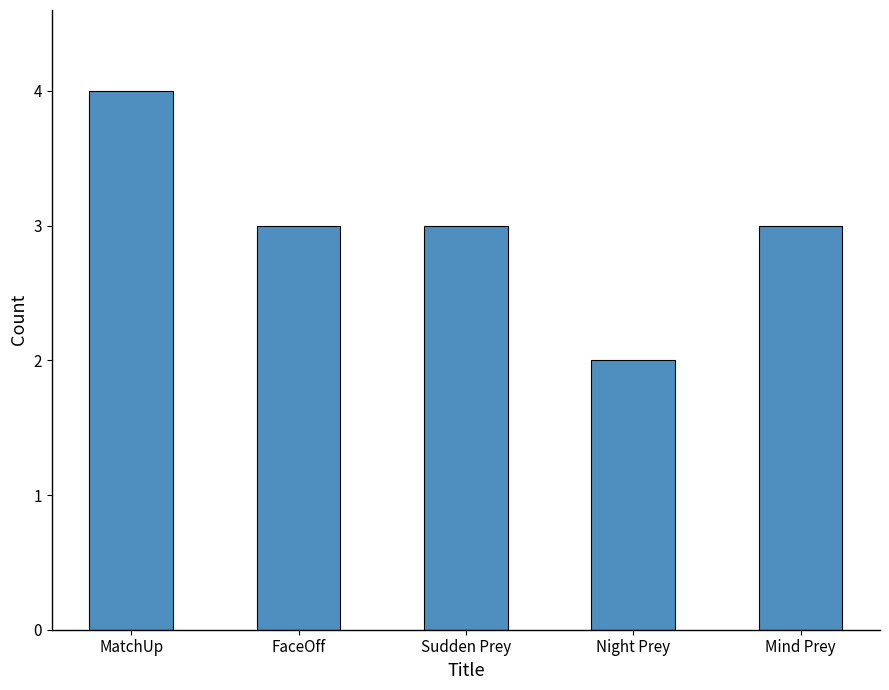

What is the ratio of the value at FaceOff to the value at Mind Prey?

1.0